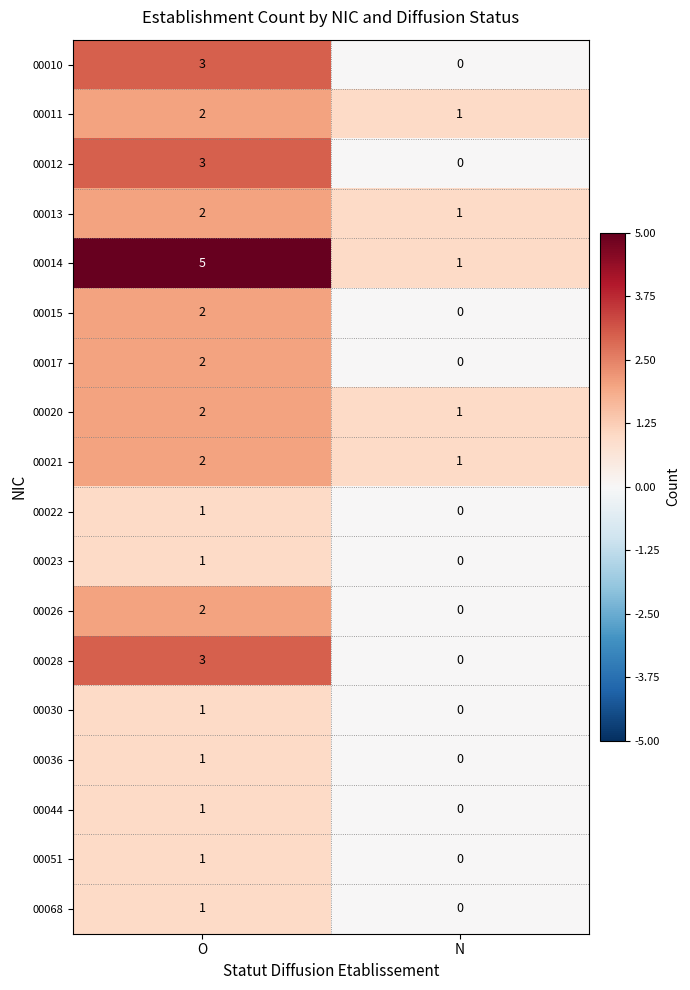

How many distinct data groups are displayed?

18